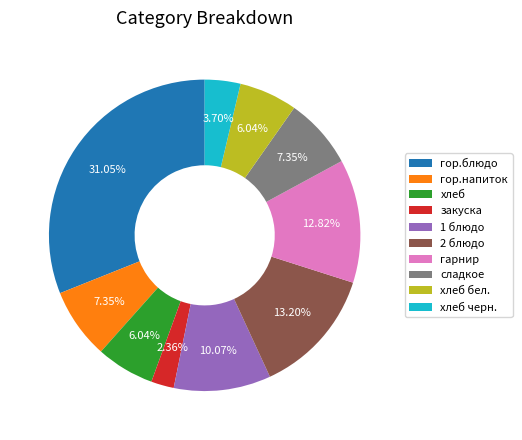

To the nearest percent, what is the average slice percentage?

10%